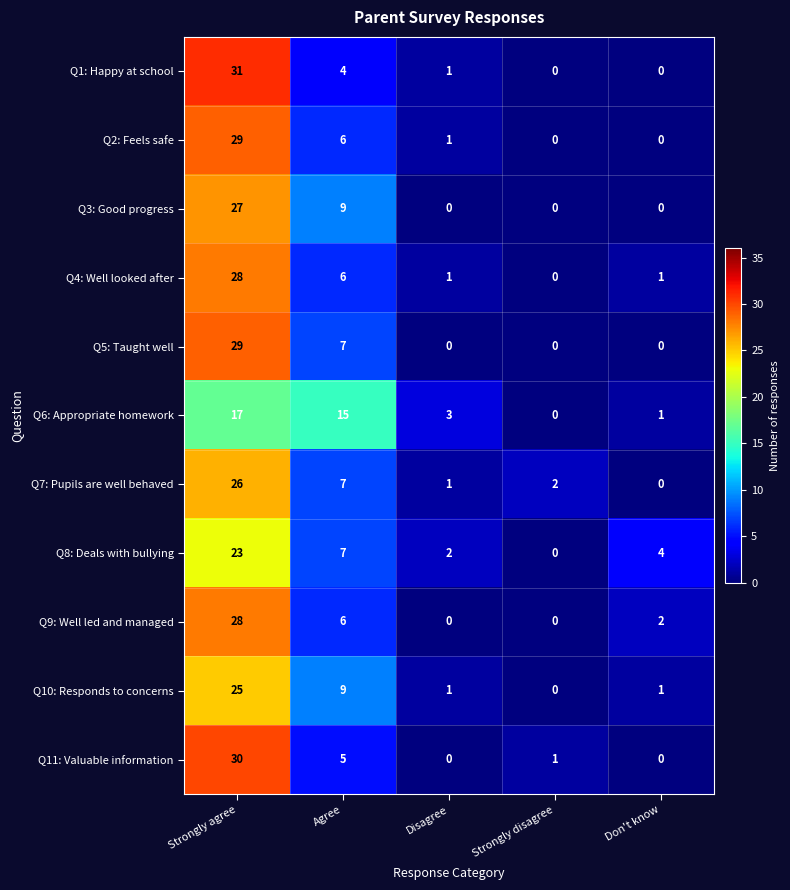

What is the sum of the Q6: Appropriate homework values at Strongly disagree and Strongly agree?

17